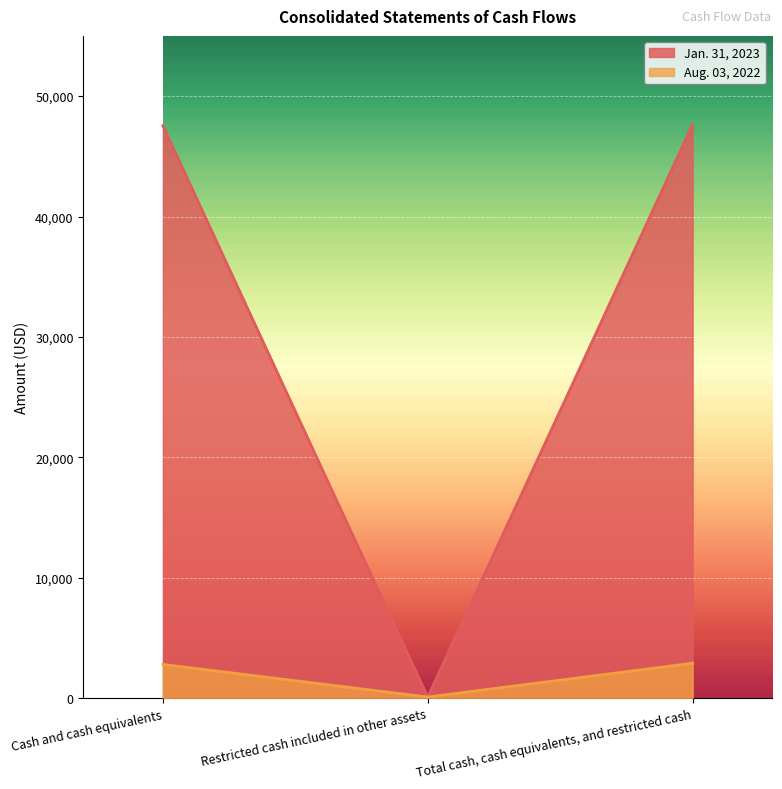

The Aug. 03, 2022 series shows 2806 at Cash and cash equivalents. True or false?

True